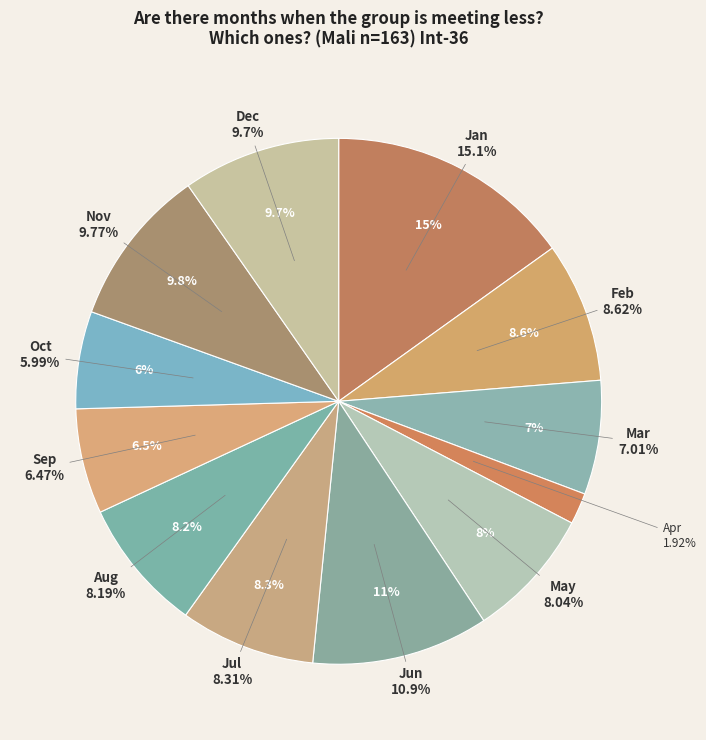

To the nearest percent, what percentage of the pie is Dec?

10%